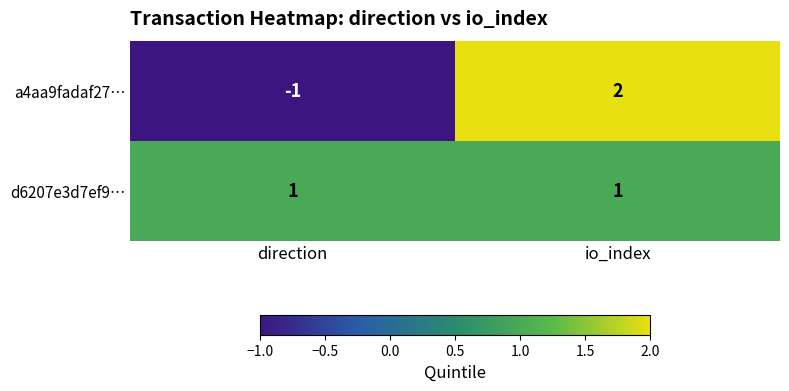

Rank the series at direction from highest to lowest value.

d6207e3d7ef9…, a4aa9fadaf27…